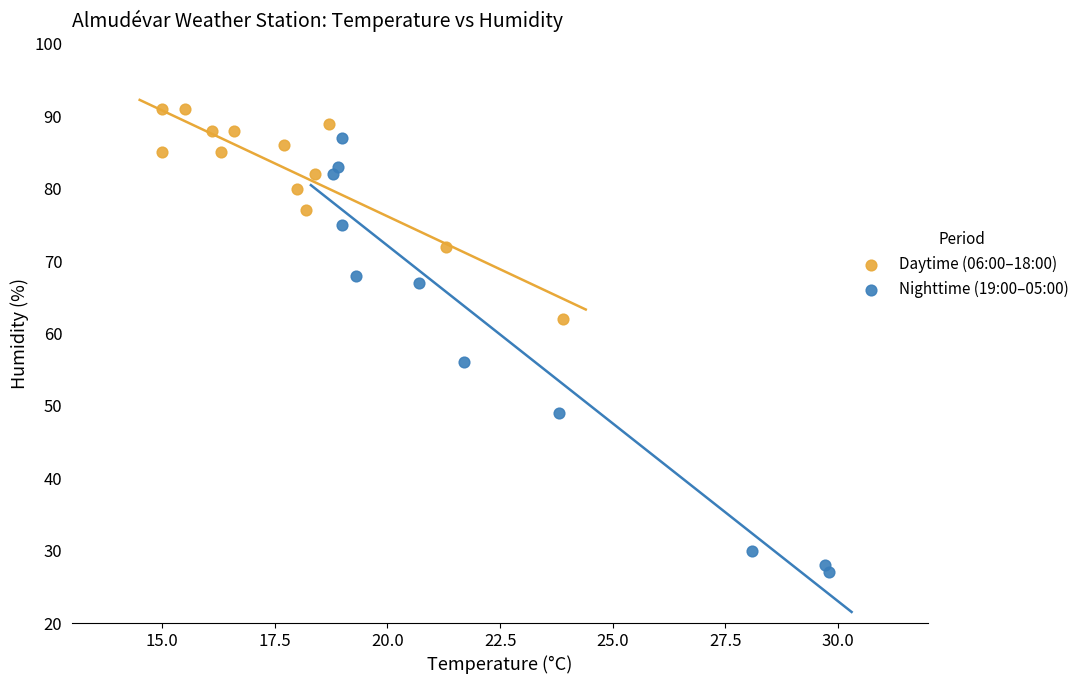

Which series contains the highest Y value?

Daytime (06:00–18:00)